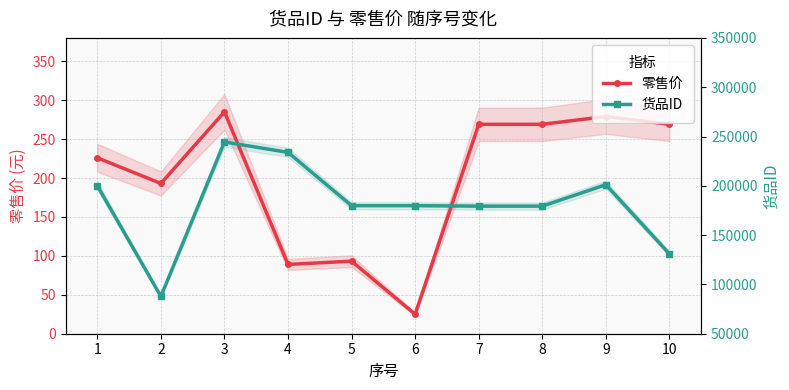

What is the sum of all 货品ID values?

1816790.0